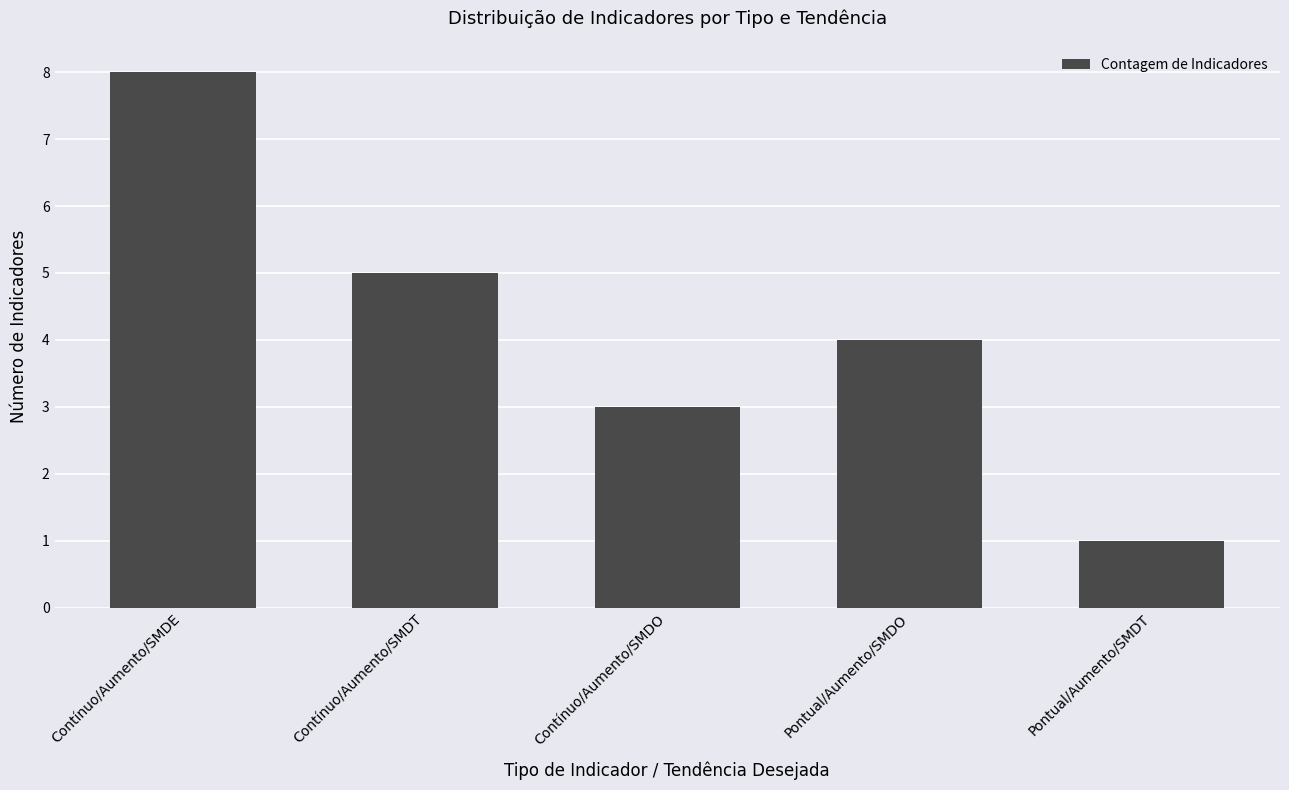

What is the label of the 2nd bar from the left?

Contínuo/Aumento/SMDT